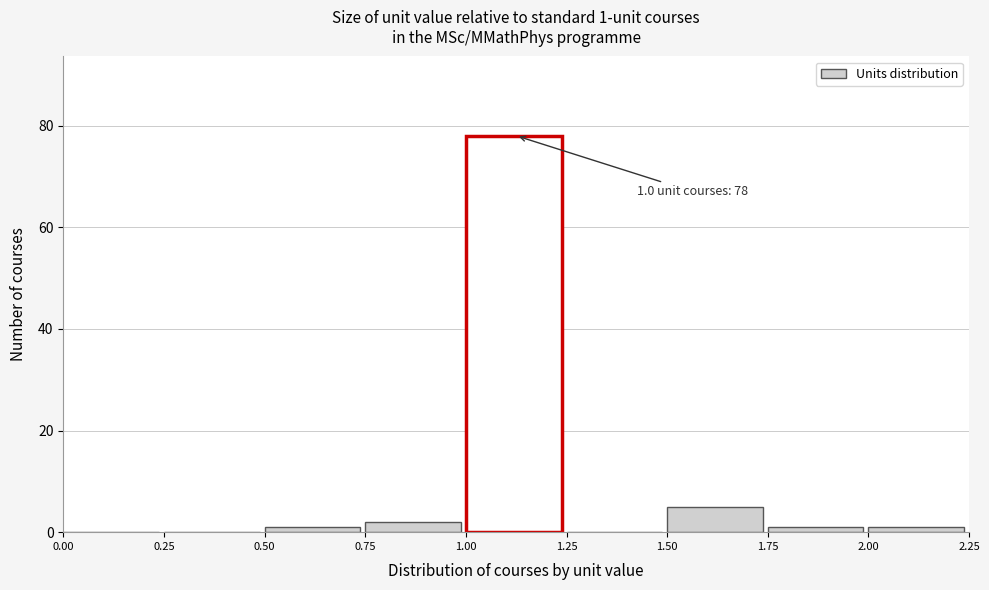

Over which range of the x-axis is the bar tallest?

1.00 to 1.25